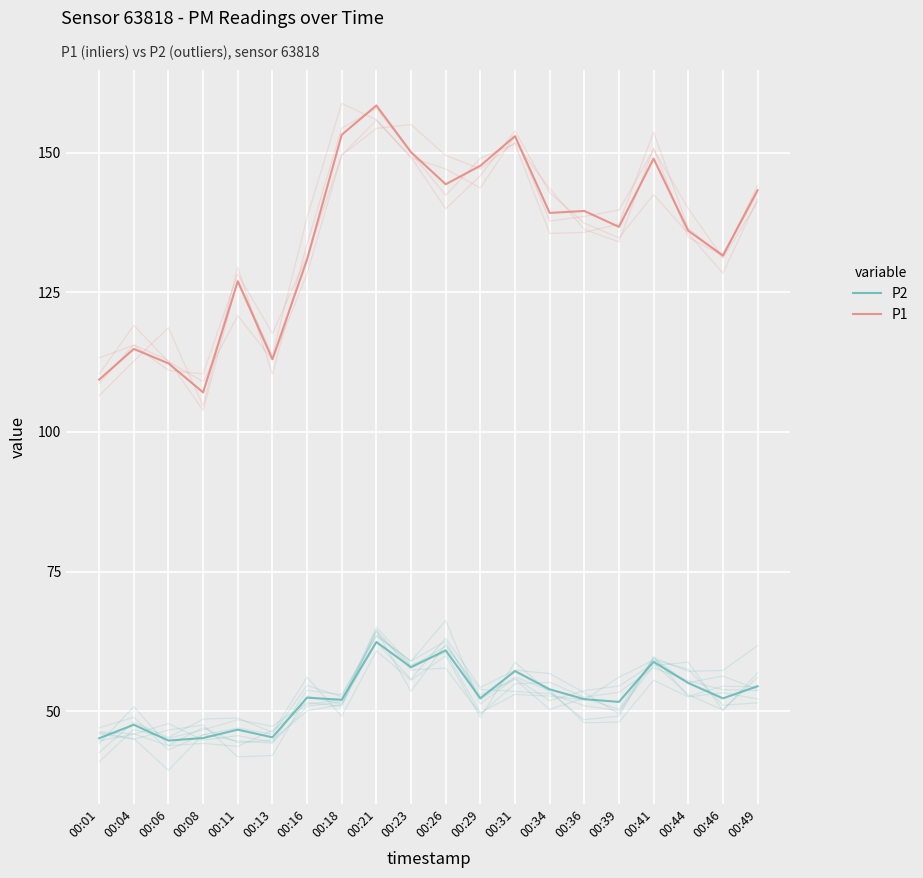

What is the difference between the highest and lowest values at 00:41?

90.1